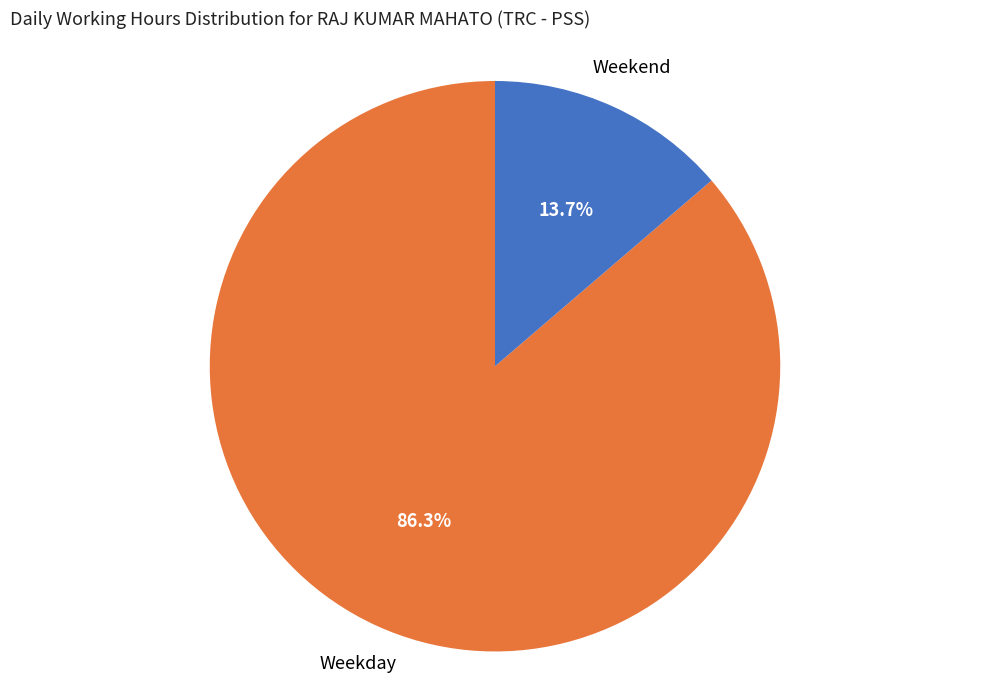

Count the number of slices in the pie.

2